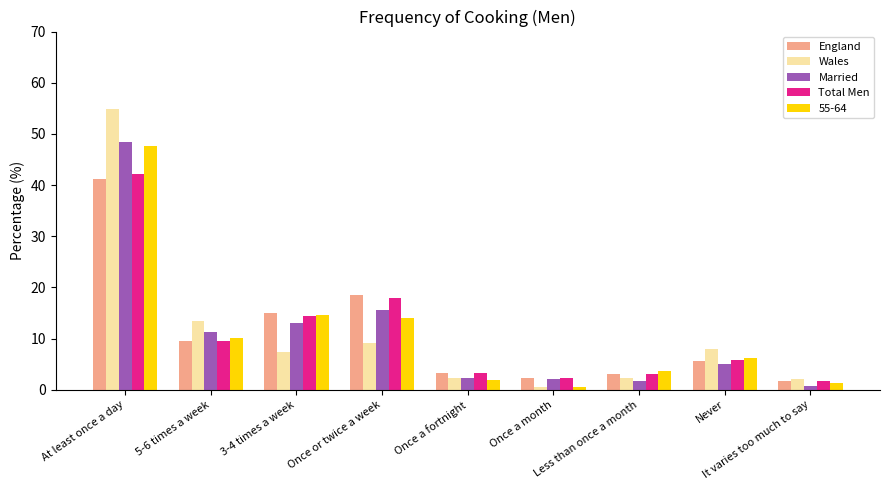

The England series shows 41.2 at At least once a day. True or false?

True